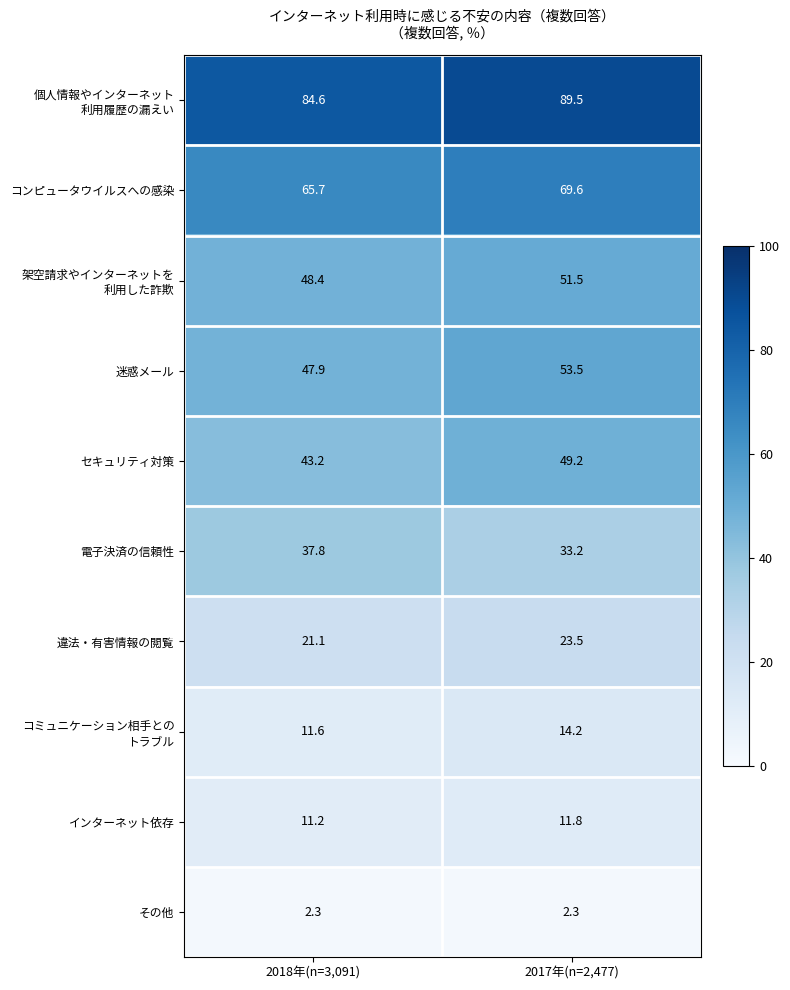

What value does the 迷惑メール series have at 2018年(n=3,091)?

47.9